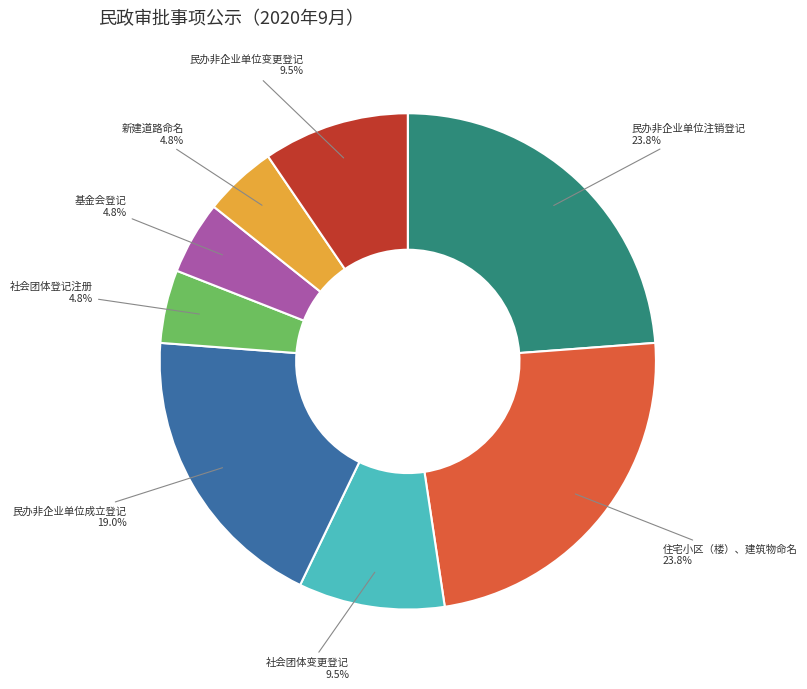

Is there a majority slice in this chart?

No